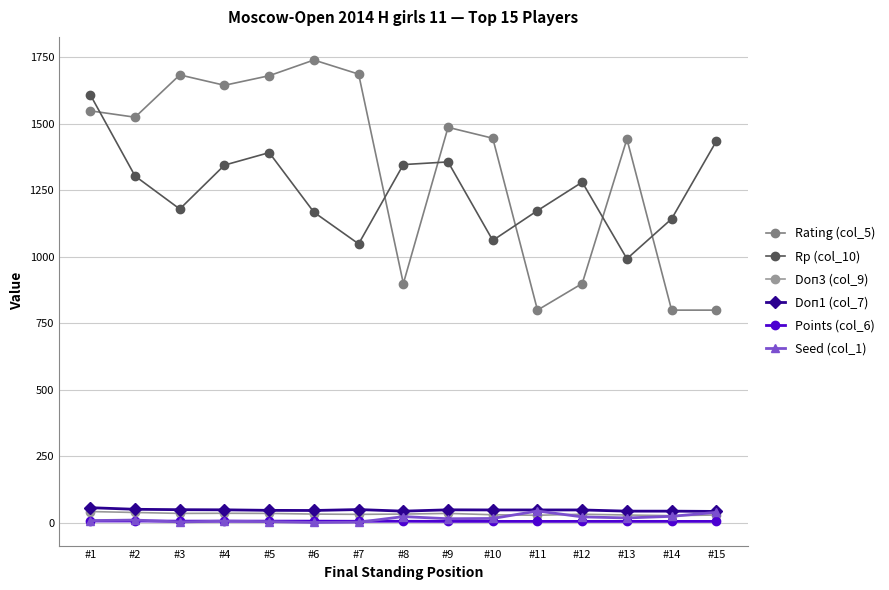

Which series has the largest range (max minus min)?

Rating (col_5)